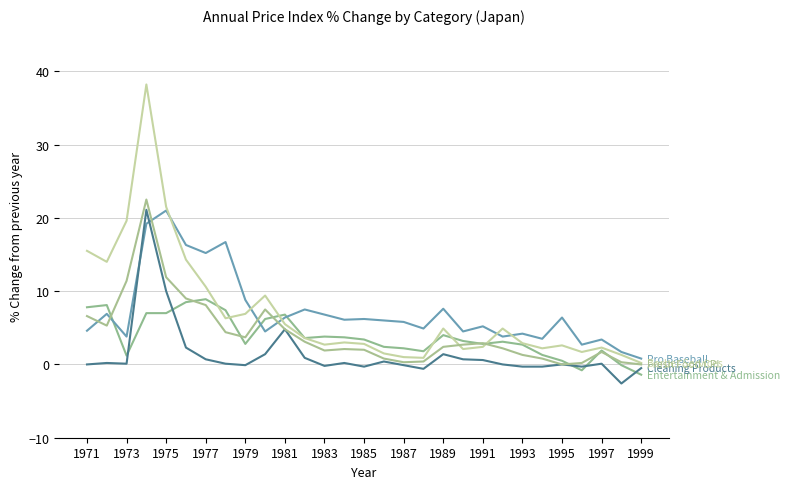

Does the chart have visible grid lines?

Yes